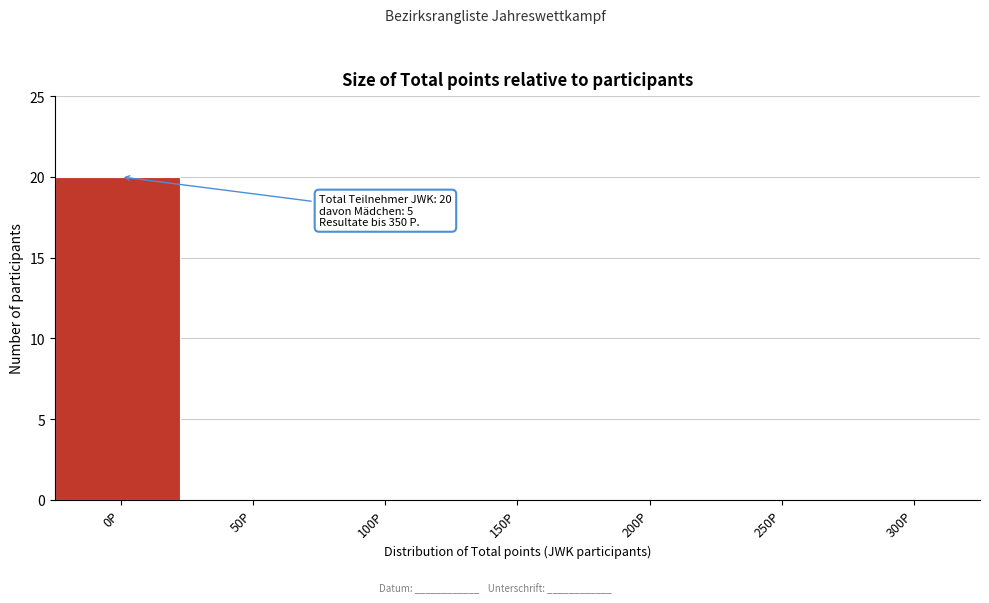

Reading left to right, extract all data points from this chart.

0P=20	50P=0	100P=0	150P=0	200P=0	250P=0	300P=0